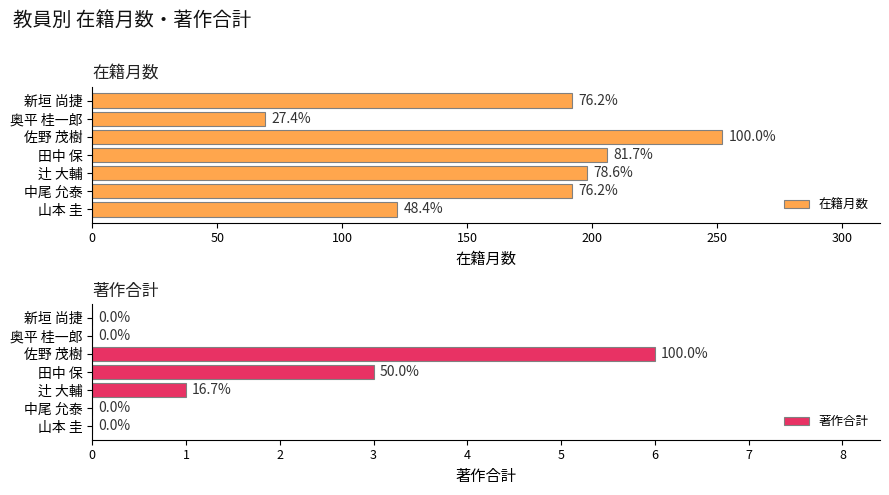

What is the average value of the 著作合計 series?

1